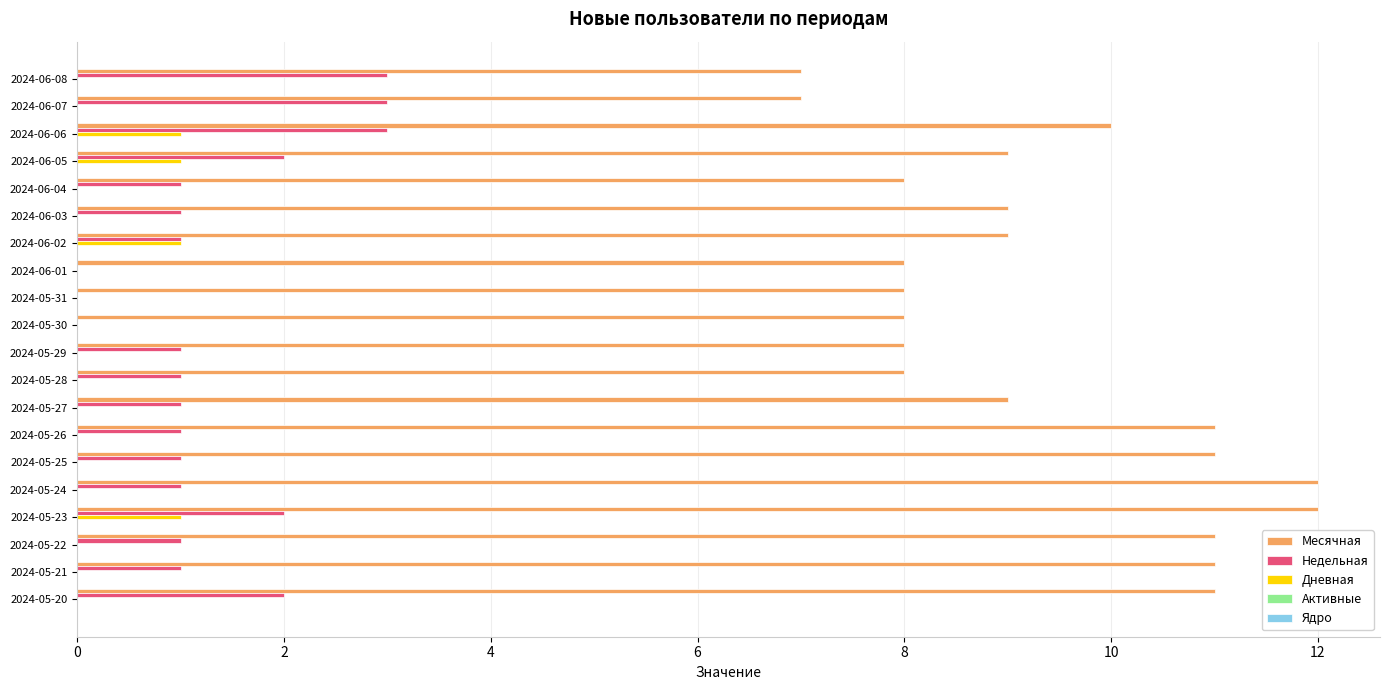

What is the sum of the Недельная values at 2024-06-05 and 2024-06-08?

5